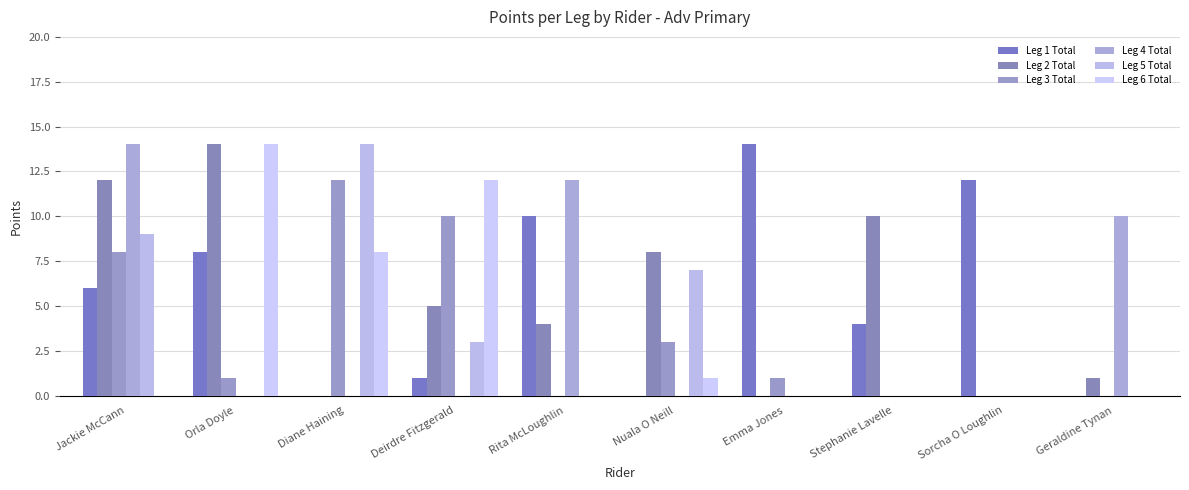

Rank the series at Diane Haining from highest to lowest value.

Leg 5 Total, Leg 3 Total, Leg 6 Total, Leg 1 Total, Leg 2 Total, Leg 4 Total